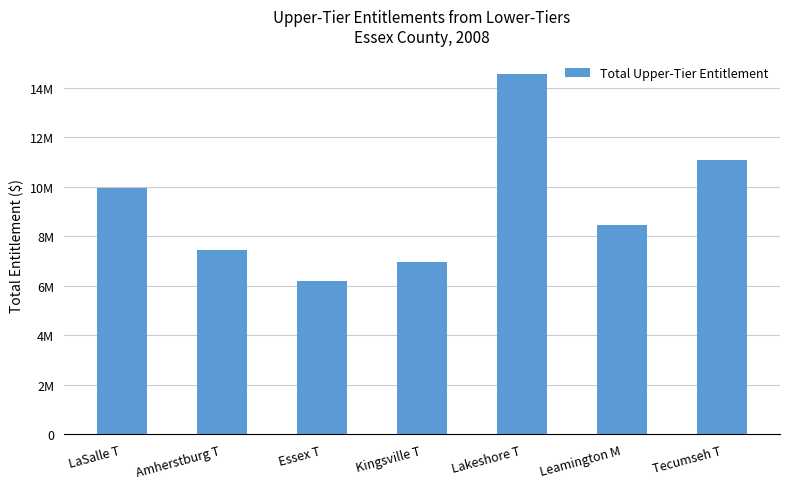

Read the value at Tecumseh T, to the nearest 10.

11068320